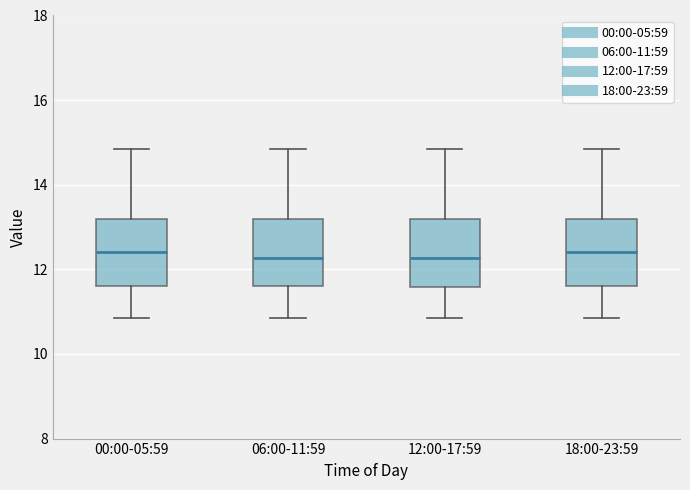

Reading left to right, read every box against the y-axis: the position of its median line, the range the box covers, and the ends of its whiskers. The values are not printed on the chart, so give them approximately, as read against the axis.

00:00-05:59: median 12.4, box 11.6 to 13.2, whiskers 10.8 to 14.8
06:00-11:59: median 12.2, box 11.6 to 13.2, whiskers 10.8 to 14.8
12:00-17:59: median 12.2, box 11.6 to 13.2, whiskers 10.8 to 14.8
18:00-23:59: median 12.4, box 11.6 to 13.2, whiskers 10.8 to 14.8